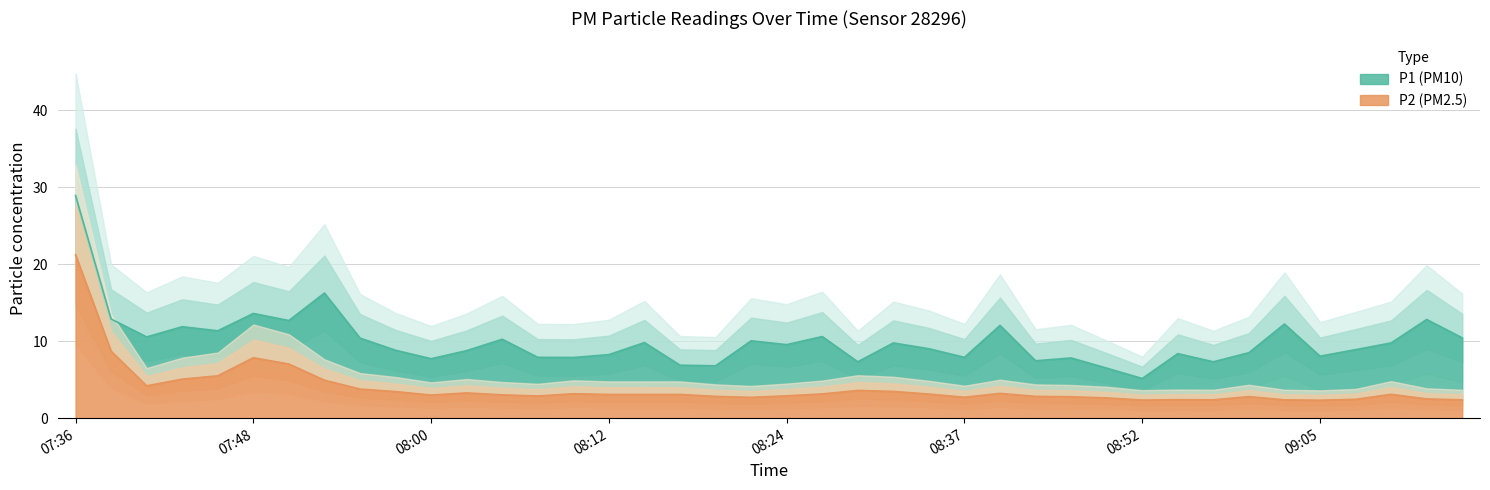

What is the minimum value shown in the chart?

2.3